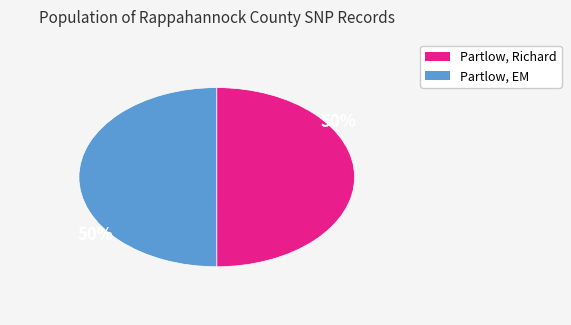

To the nearest percent, what is the average slice percentage?

50%